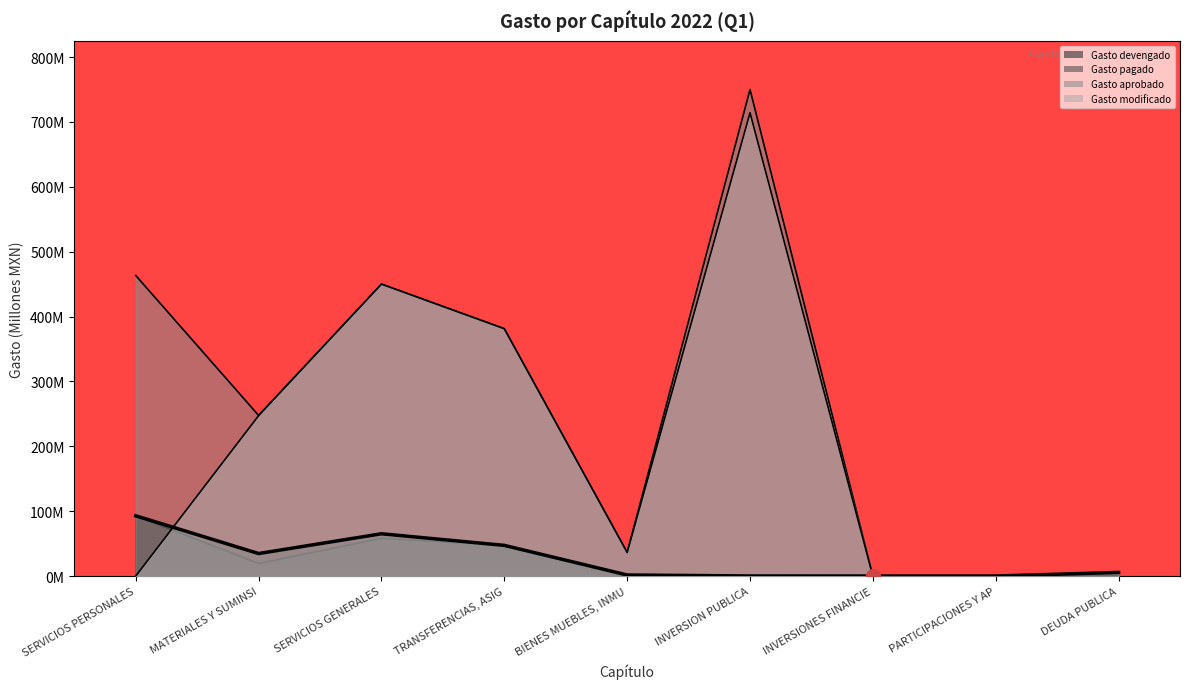

Where does the Gasto modificado series first go above 36?

MATERIALES Y SUMINSI